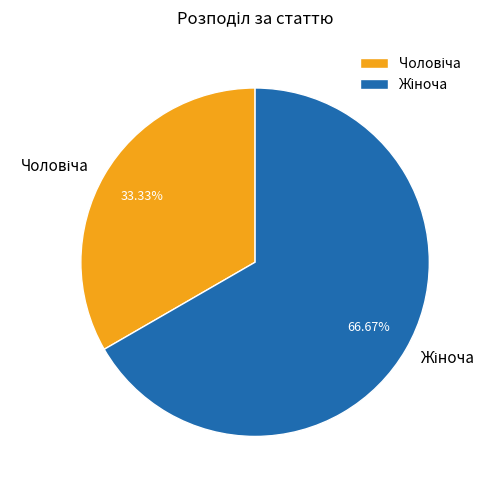

How many segments does this pie chart have?

2